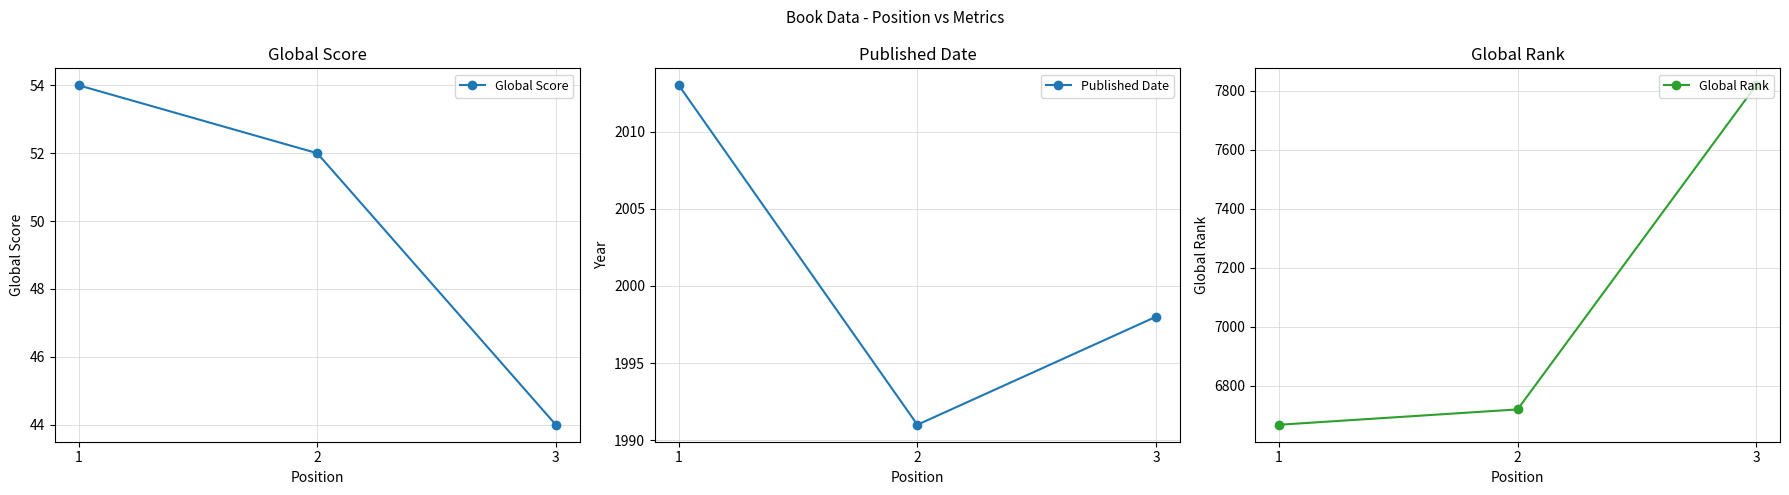

Which series has the widest spread of values?

Global Rank